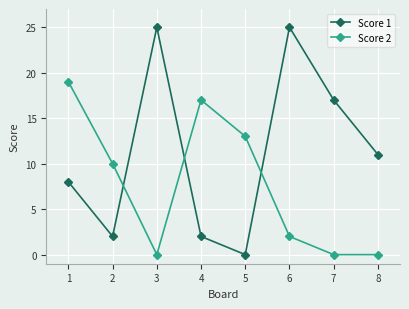

True or false: Score 2 and Score 1 cross at least once.

True